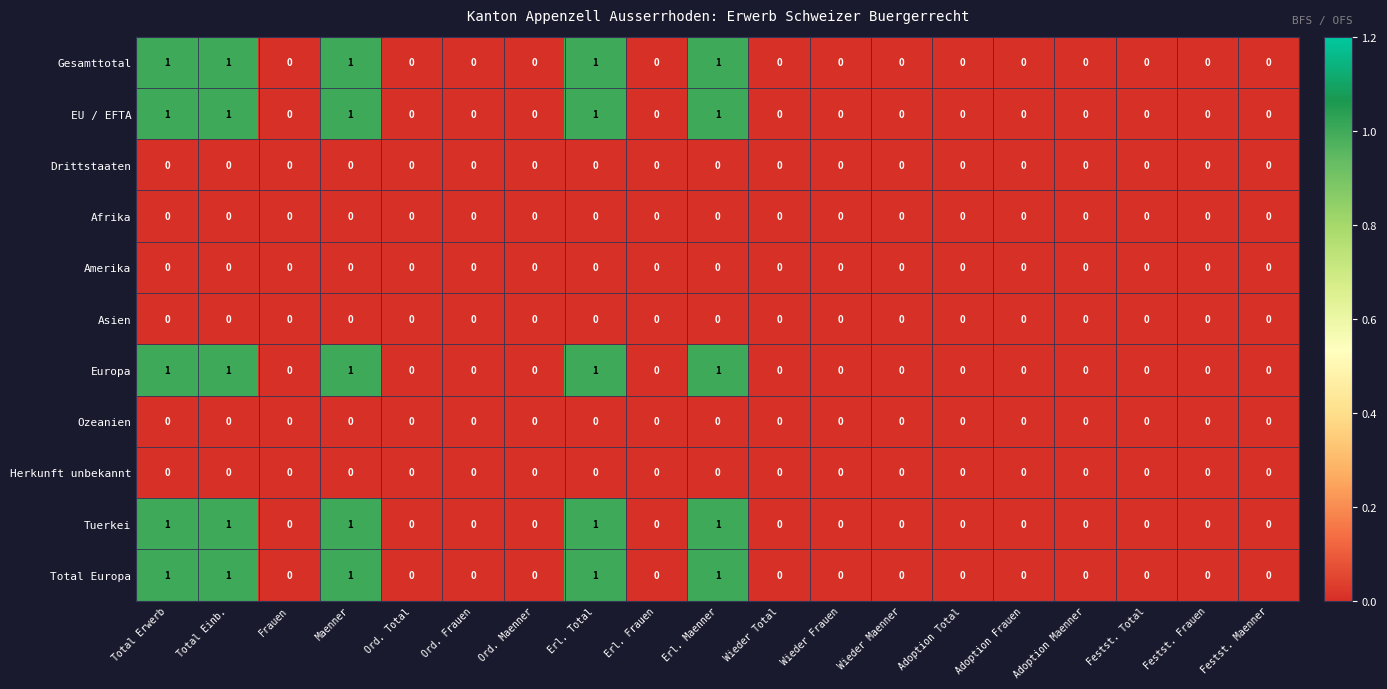

Is the value of EU / EFTA at Ord. Frauen greater than the value of Tuerkei at Erl. Total?

No